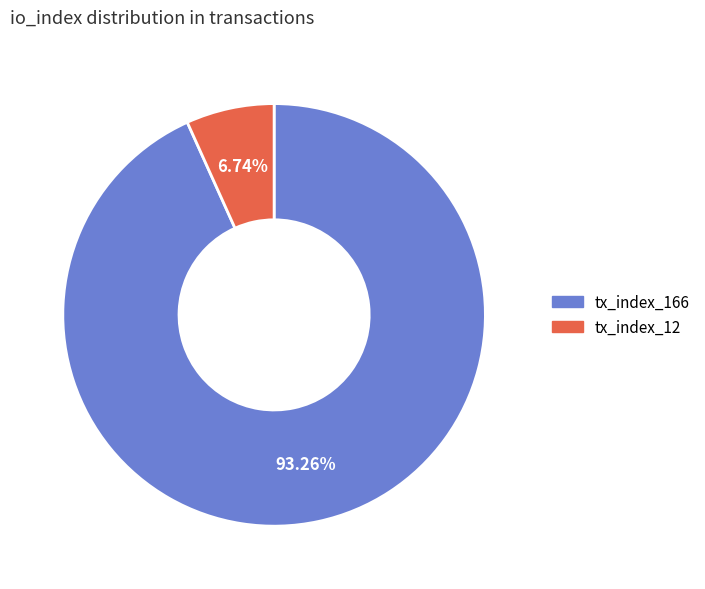

To the nearest percent, what portion does tx_index_166 represent?

93%